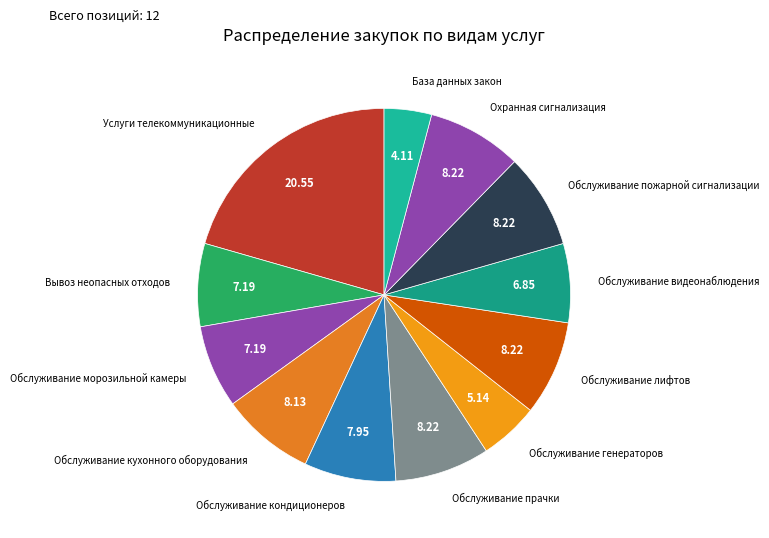

Which category has the biggest portion of the pie?

Услуги телекоммуникационные